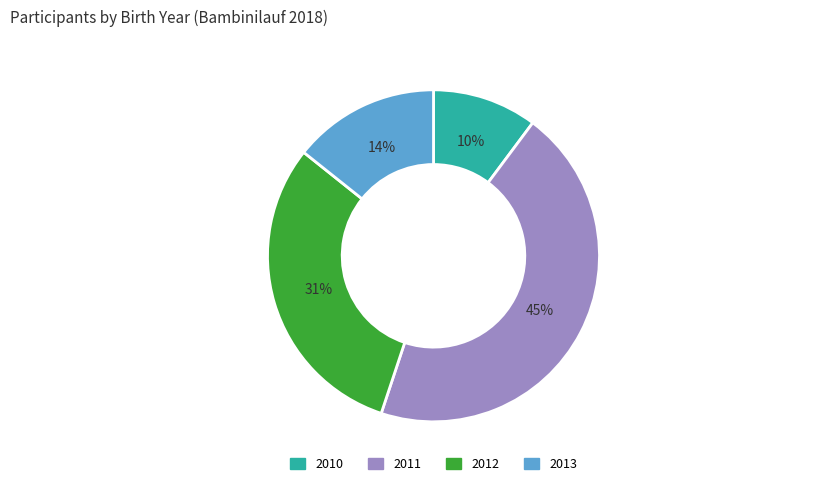

Between 2010 and 2012, which is larger?

2012